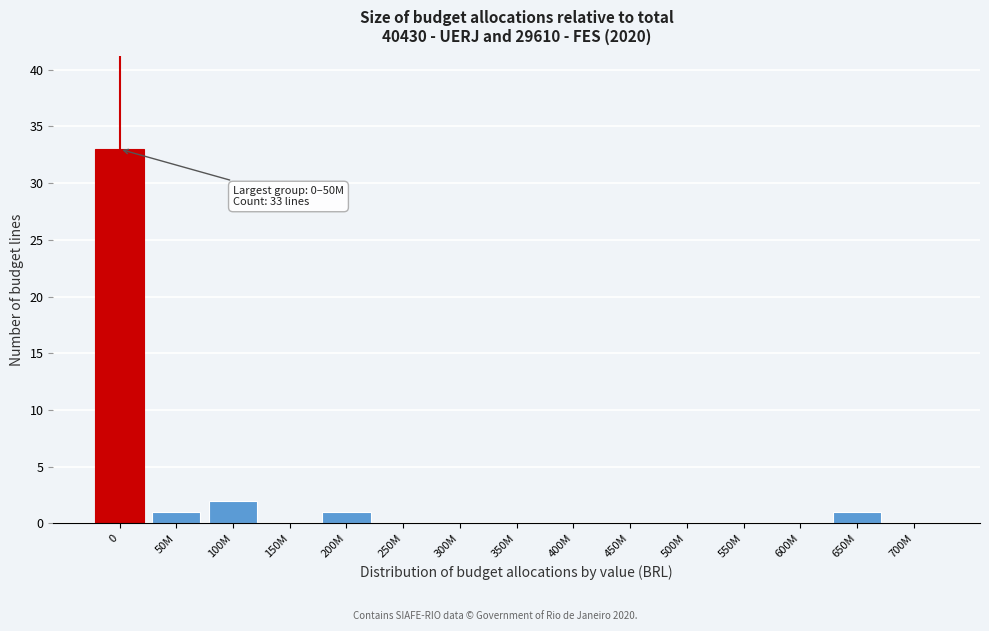

Reading right to left, list all the values displayed in this chart.

700M=0	650M=1	600M=0	550M=0	500M=0	450M=0	400M=0	350M=0	300M=0	250M=0	200M=1	150M=0	100M=2	50M=1	0=33